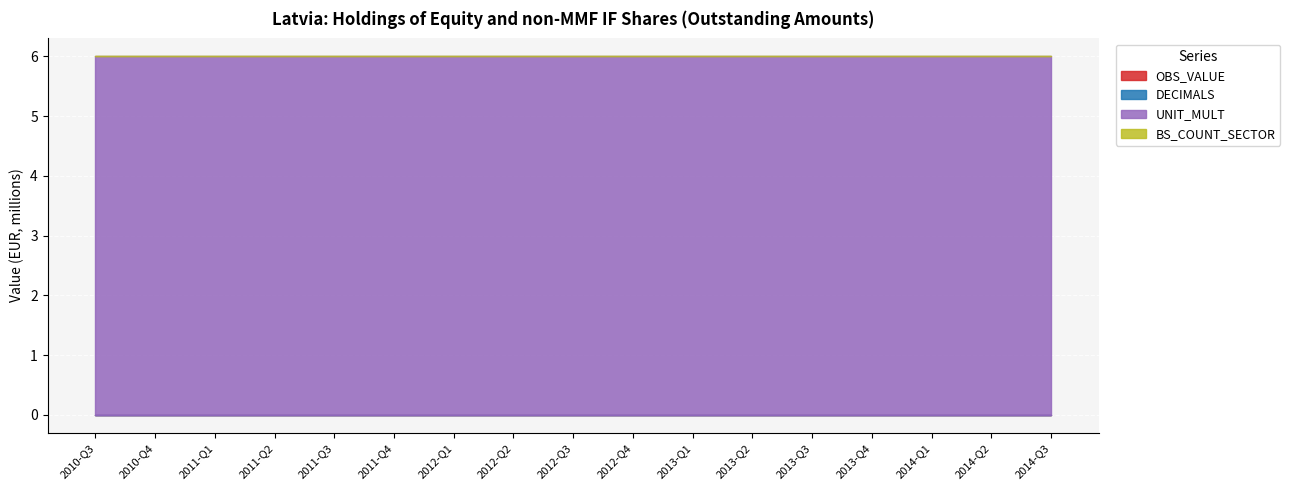

Reading left to right, list all the values displayed in this chart.

OBS_VALUE: 2010-Q3=0	2010-Q4=0	2011-Q1=0	2011-Q2=0	2011-Q3=0	2011-Q4=0	2012-Q1=0	2012-Q2=0	2012-Q3=0	2012-Q4=0	2013-Q1=0	2013-Q2=0	2013-Q3=0	2013-Q4=0	2014-Q1=0	2014-Q2=0	2014-Q3=0
DECIMALS: 2010-Q3=0	2010-Q4=0	2011-Q1=0	2011-Q2=0	2011-Q3=0	2011-Q4=0	2012-Q1=0	2012-Q2=0	2012-Q3=0	2012-Q4=0	2013-Q1=0	2013-Q2=0	2013-Q3=0	2013-Q4=0	2014-Q1=0	2014-Q2=0	2014-Q3=0
UNIT_MULT: 2010-Q3=6	2010-Q4=6	2011-Q1=6	2011-Q2=6	2011-Q3=6	2011-Q4=6	2012-Q1=6	2012-Q2=6	2012-Q3=6	2012-Q4=6	2013-Q1=6	2013-Q2=6	2013-Q3=6	2013-Q4=6	2014-Q1=6	2014-Q2=6	2014-Q3=6
BS_COUNT_SECTOR_val: 2010-Q3=0	2010-Q4=0	2011-Q1=0	2011-Q2=0	2011-Q3=0	2011-Q4=0	2012-Q1=0	2012-Q2=0	2012-Q3=0	2012-Q4=0	2013-Q1=0	2013-Q2=0	2013-Q3=0	2013-Q4=0	2014-Q1=0	2014-Q2=0	2014-Q3=0